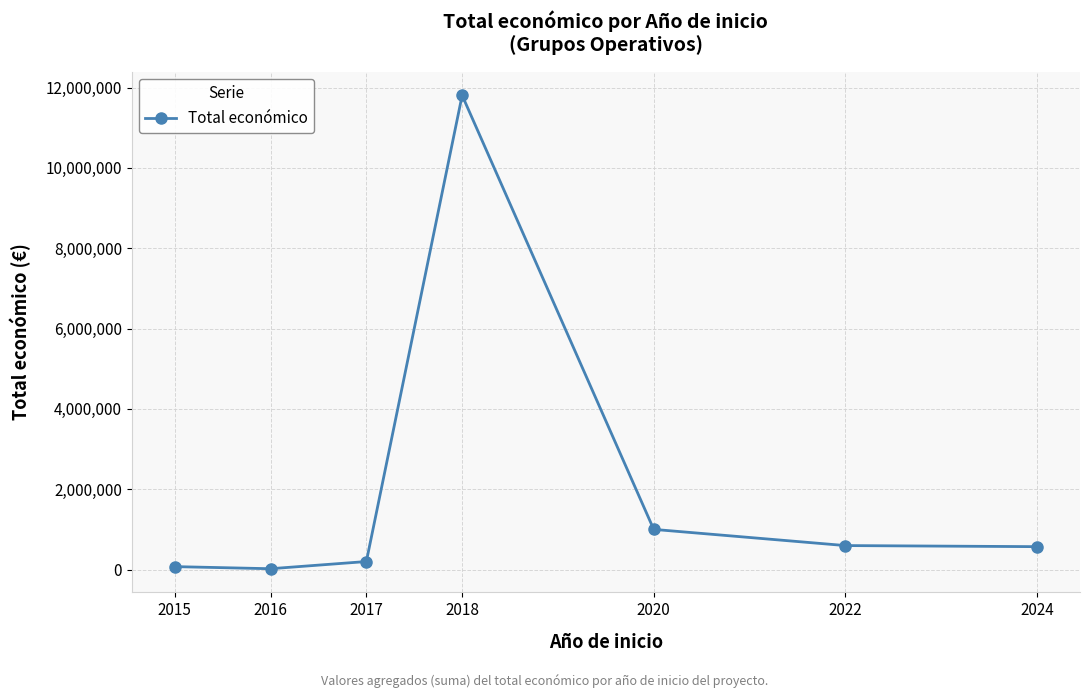

Where does the data first go above 569416?

2018